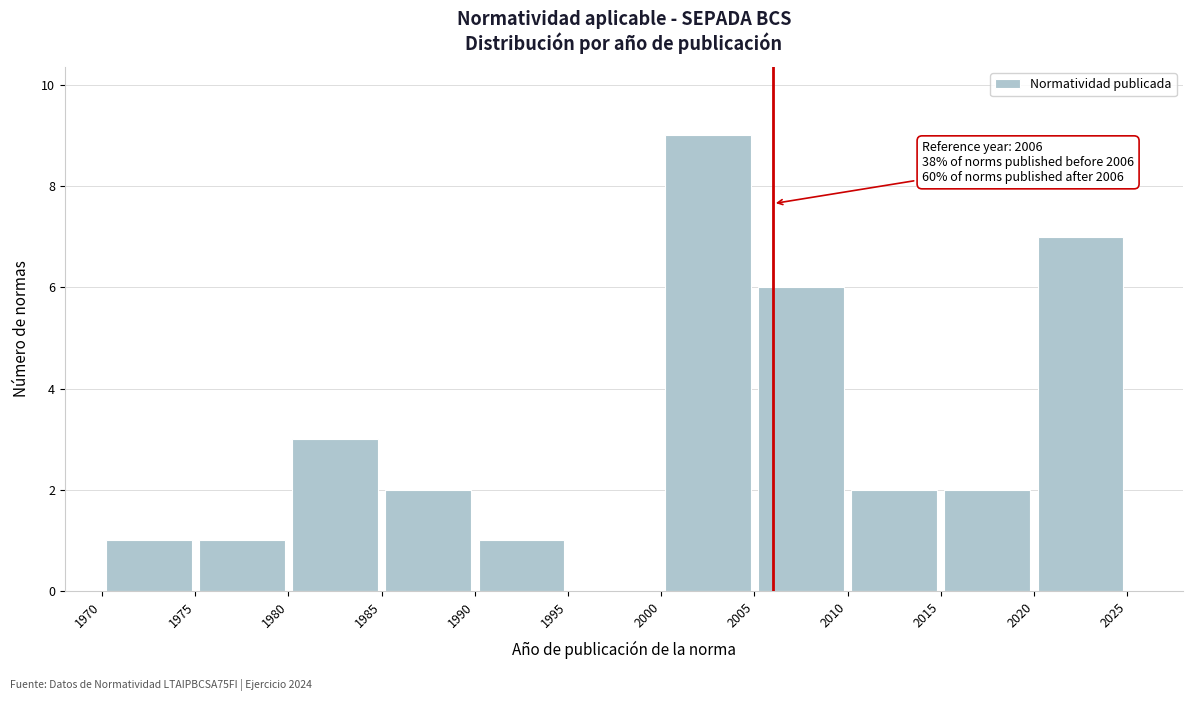

Which range on the x-axis has the tallest bar?

2000 to 2005